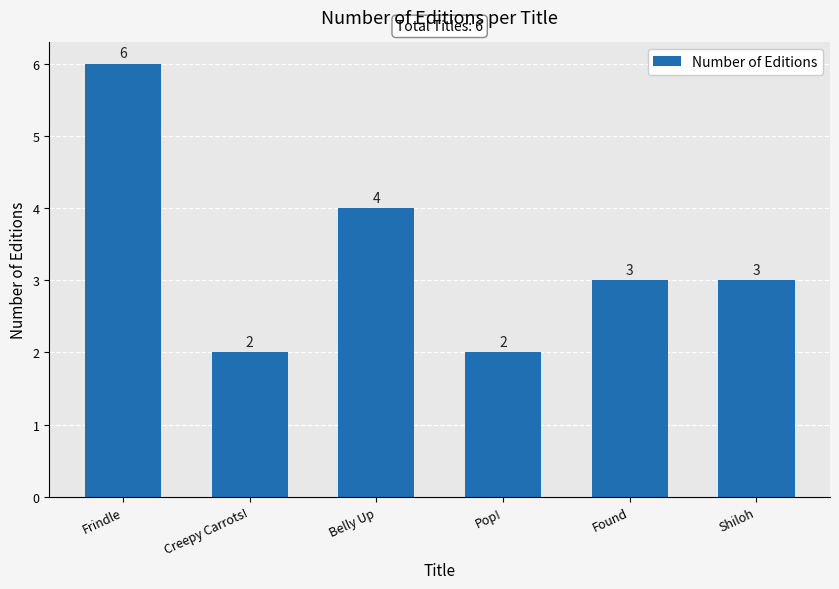

What is the sum of the values at Frindle and Pop!?

8